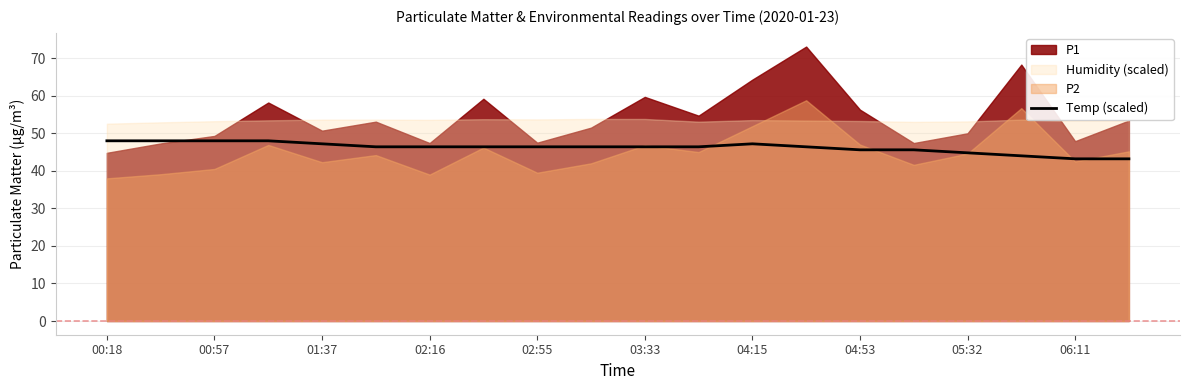

The Temp (scaled) series shows 76.6 at 01:37. True or false?

False